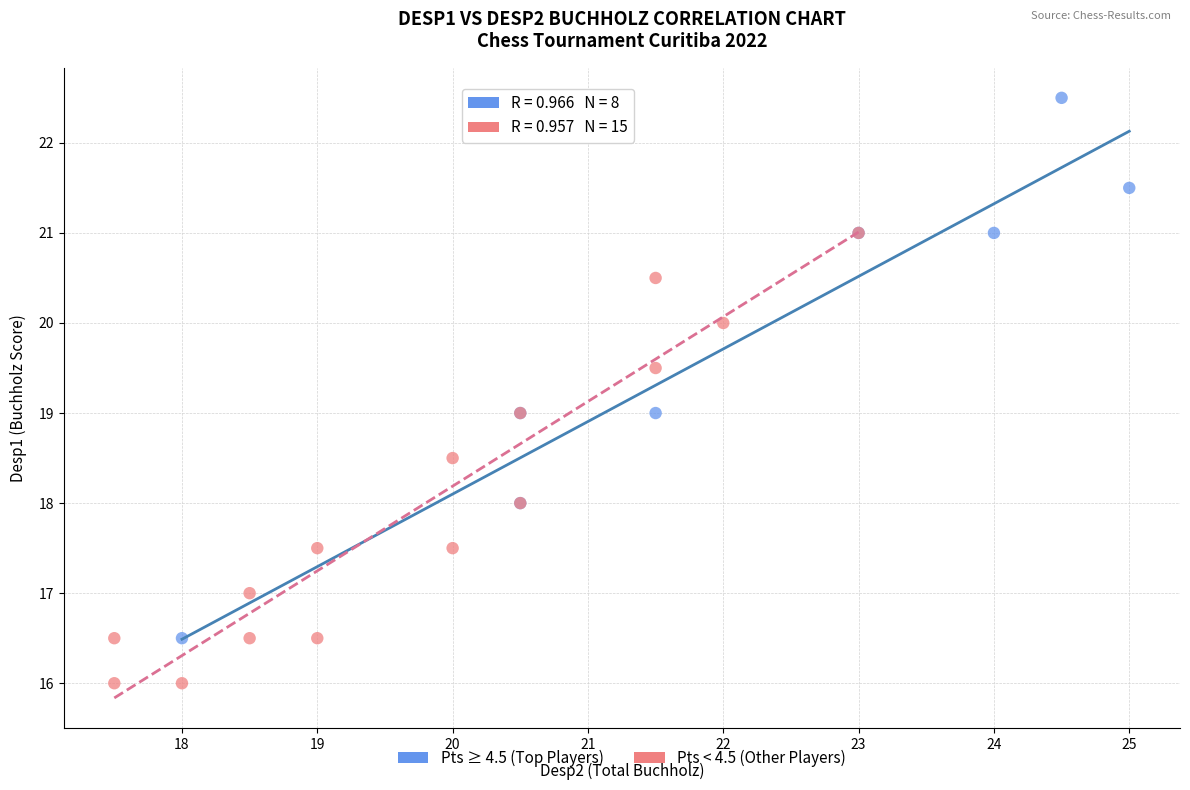

Which series contains the highest Y value?

Pts ≥ 4.5 (Top Players)